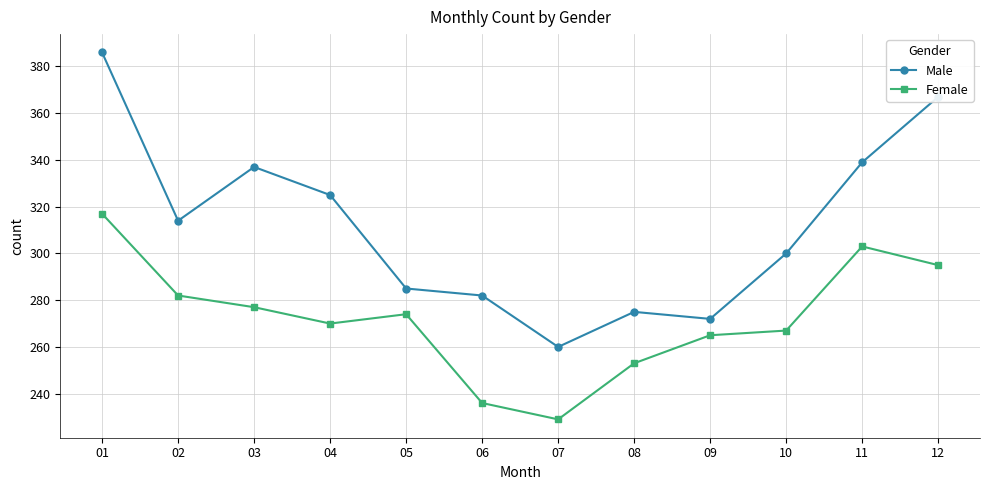

Which series has the widest spread of values?

Male